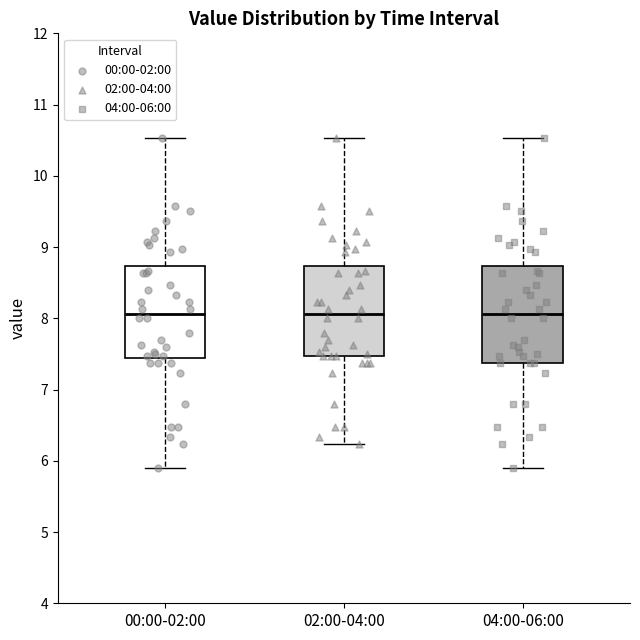

Where is the lower edge of the box for 04:00-06:00 on the y-axis? The values are not printed on the chart, so give them approximately, as read against the axis.

7.4